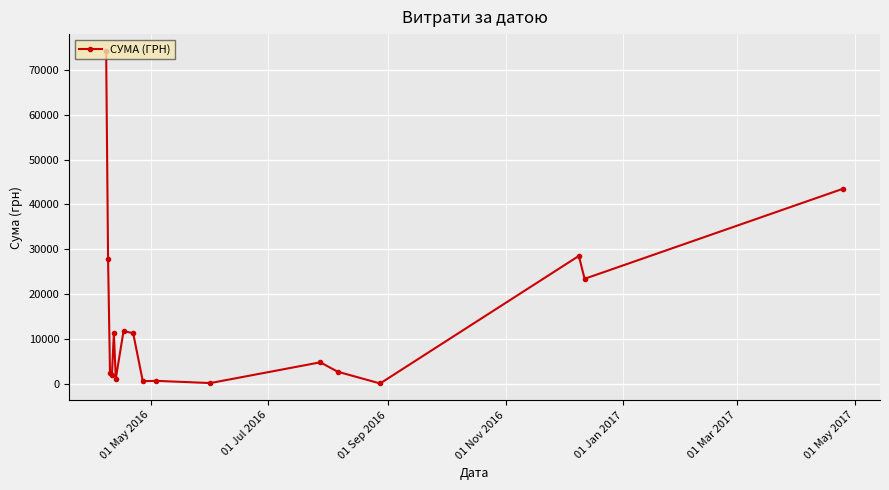

What is the greatest value displayed?

74237.9